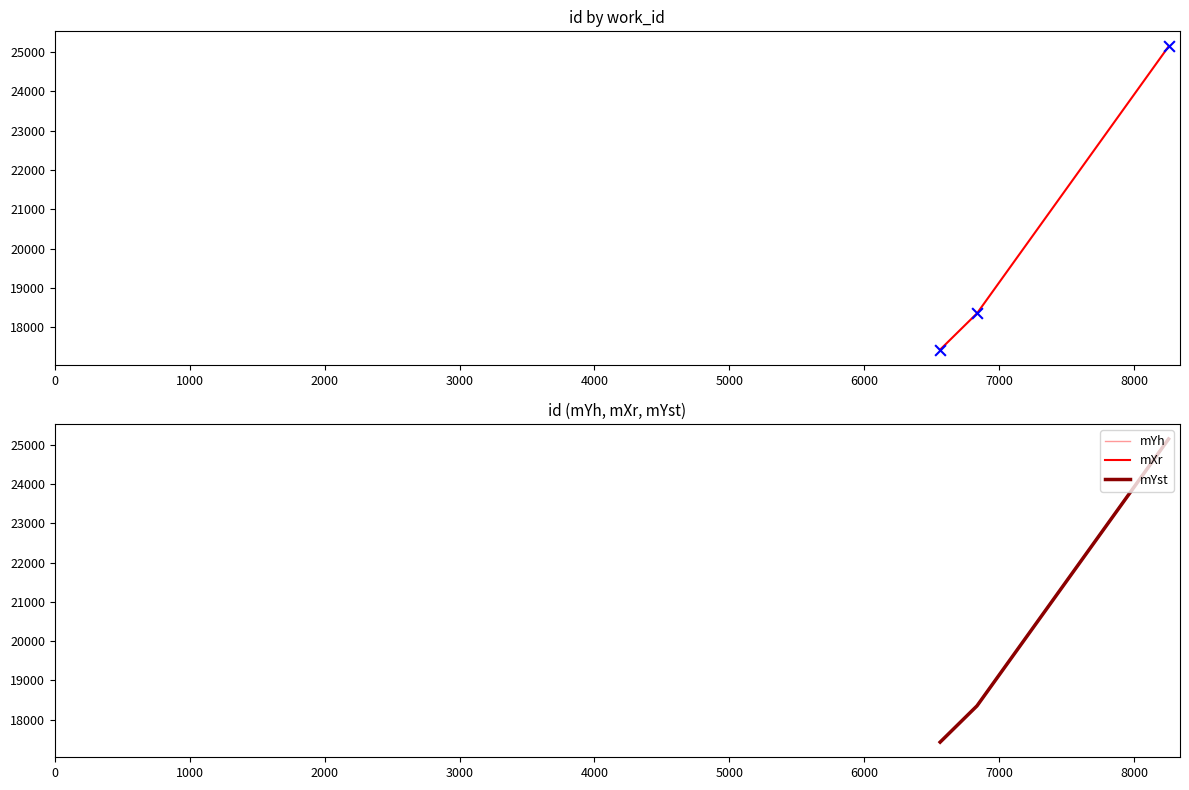

Which series has the widest spread of Y values?

id